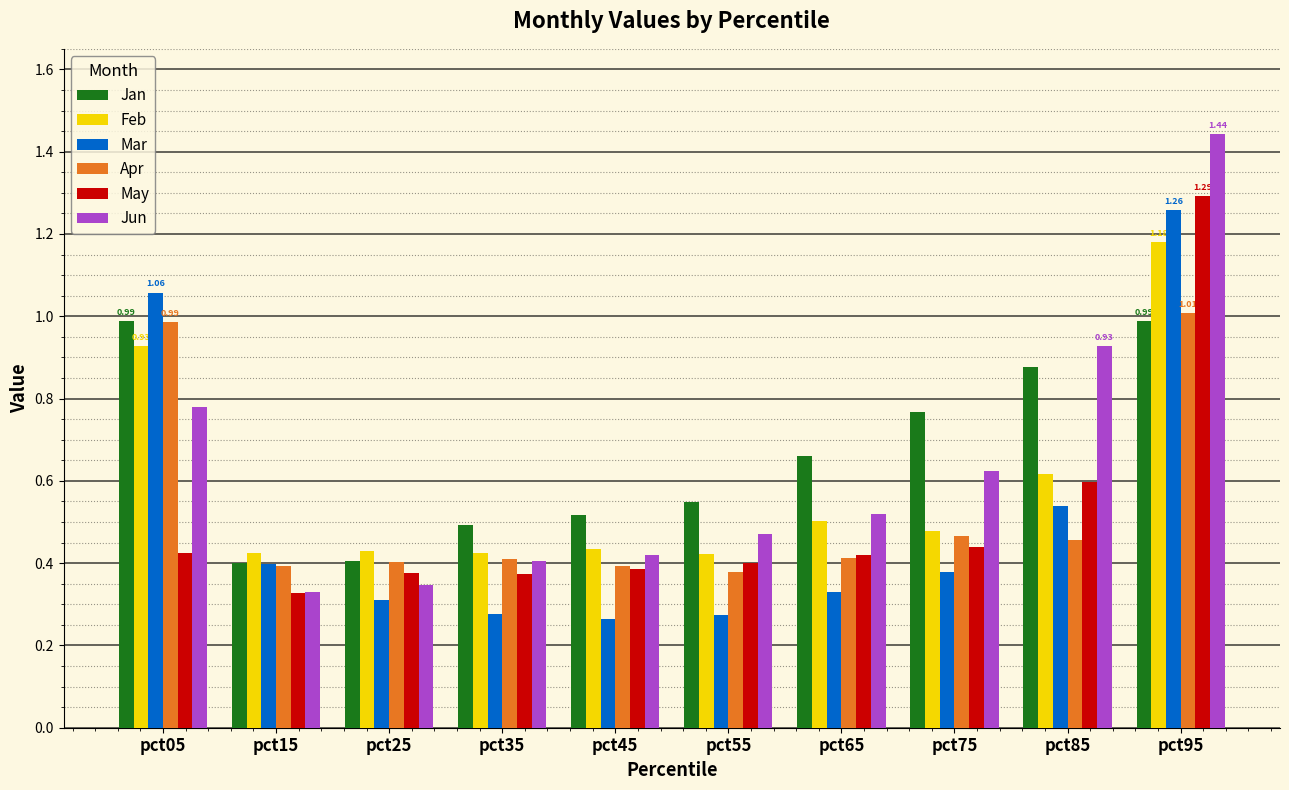

What is the sum of all Jan values?

6.6